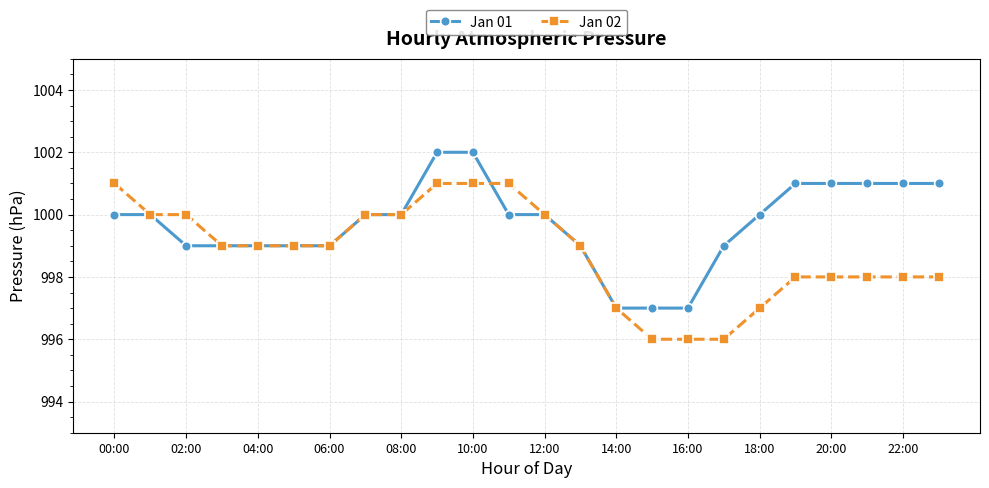

Which series has the largest total across all categories?

Jan 01